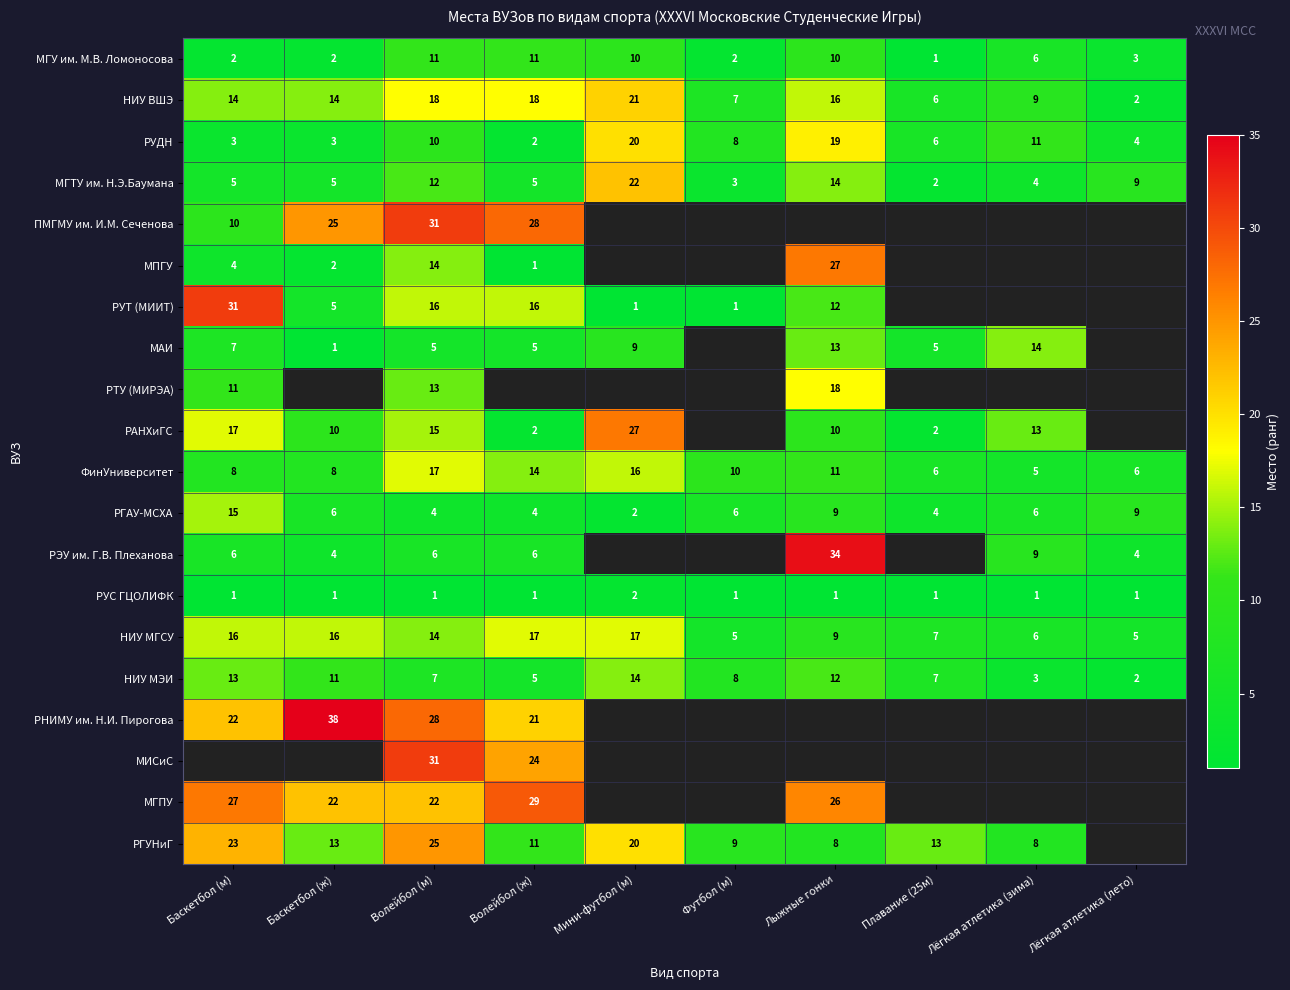

Count the number of categories in the chart.

10